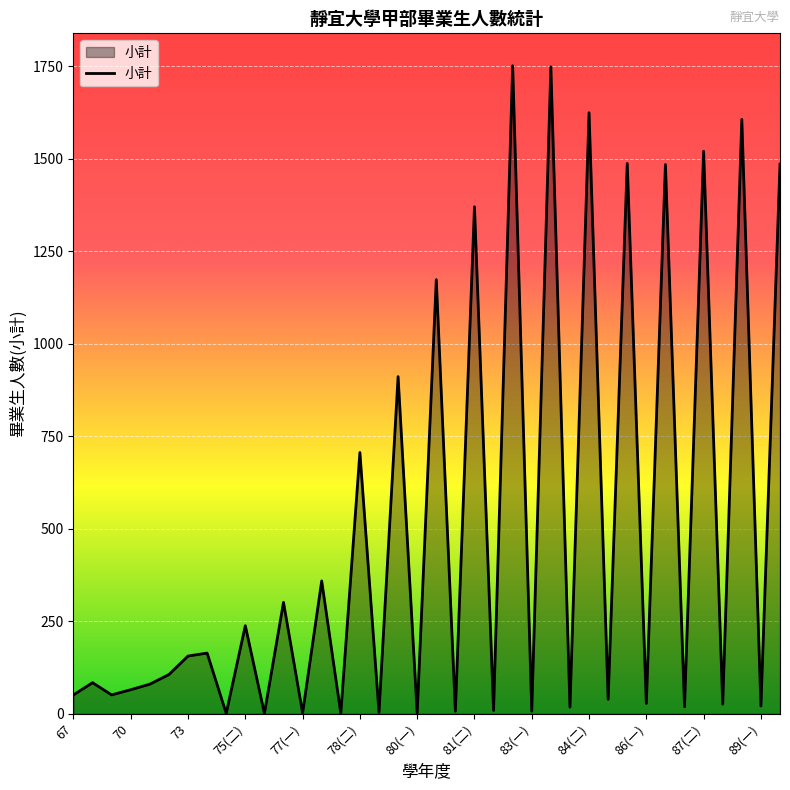

What is the smallest value displayed?

1